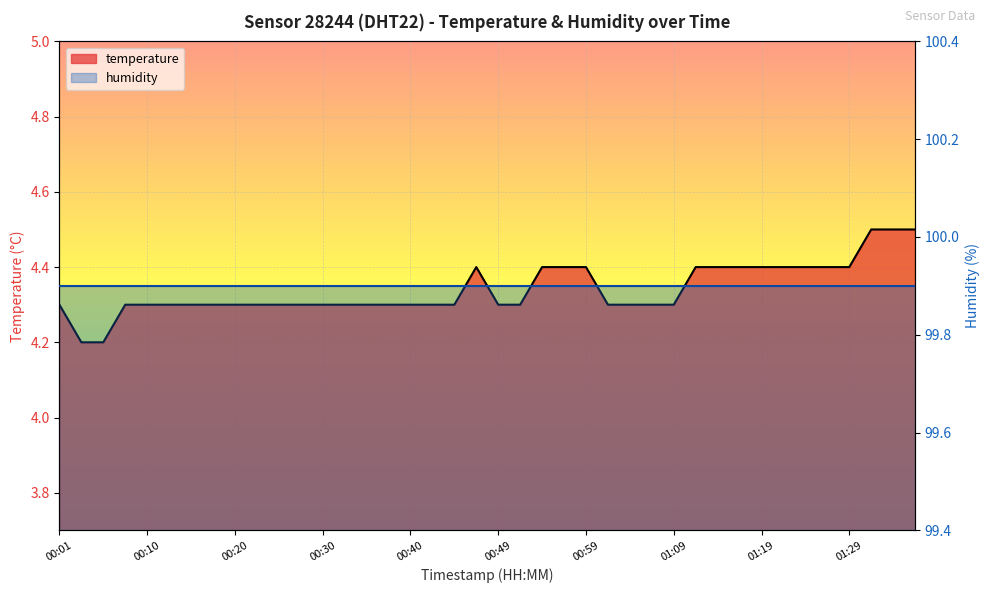

What is the greatest value displayed?

4.5